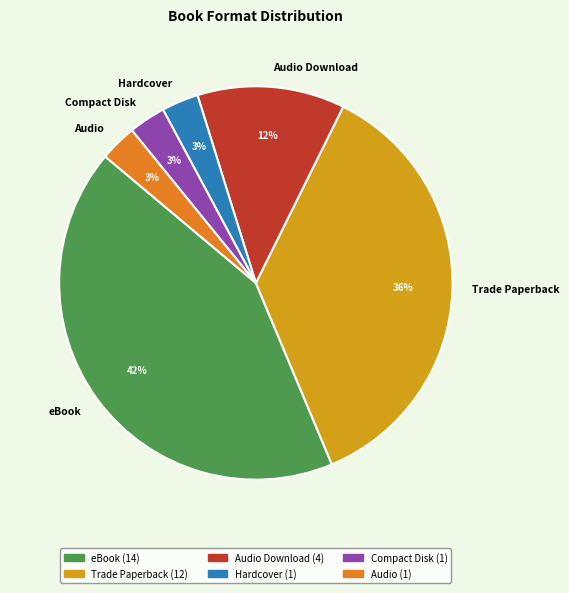

What percentage is the eBook slice, to the nearest percent?

42%